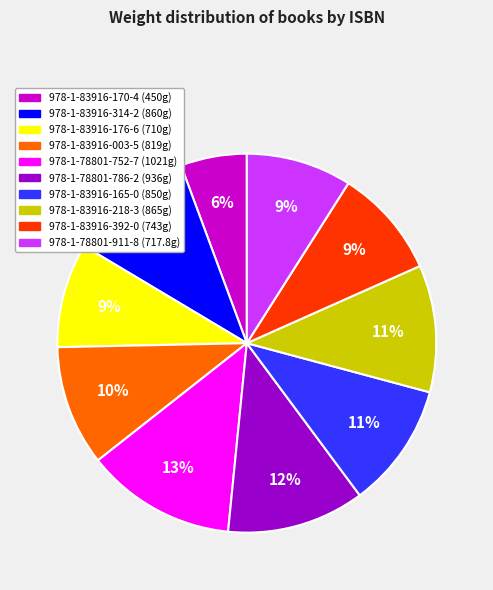

Does 978-1-83916-392-0 represent more than half of the total?

No